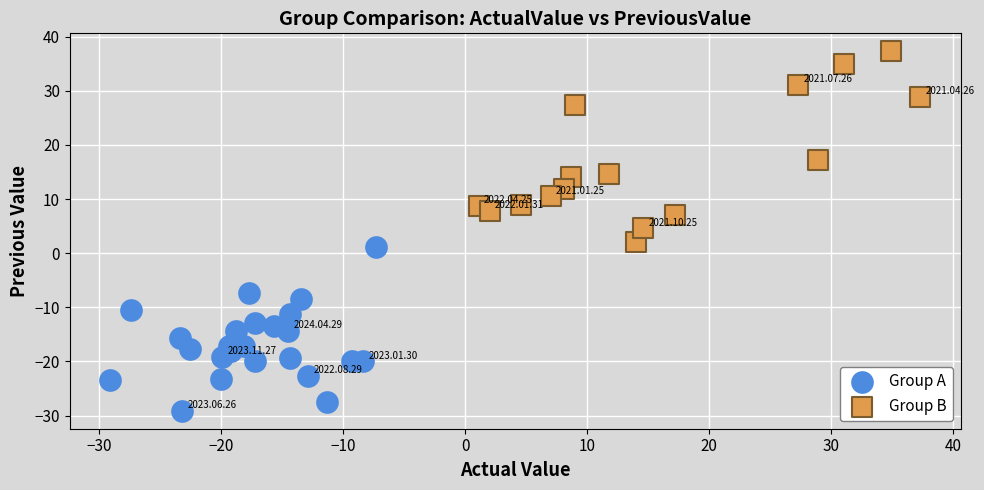

What are all the series names shown in the legend?

Group A, Group B